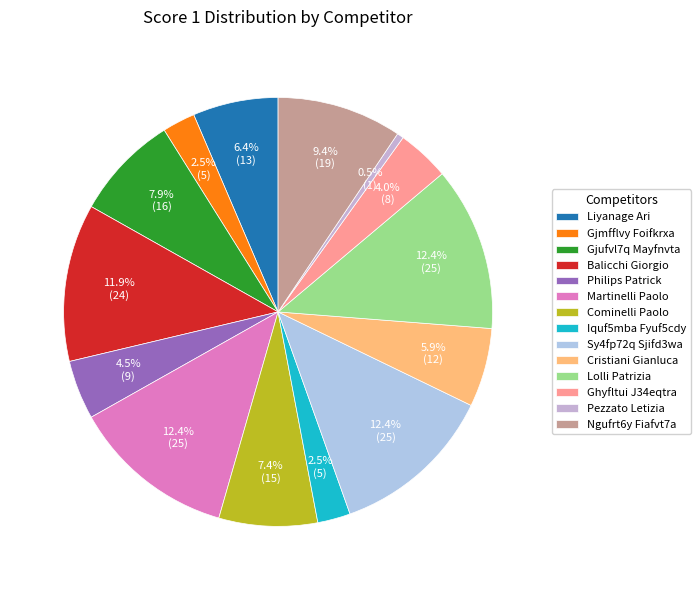

Which category has the smallest portion of the pie?

Pezzato Letizia